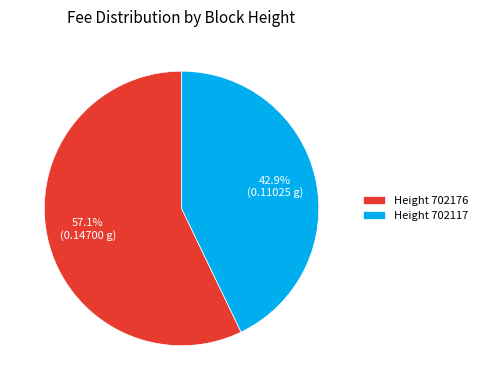

Rank the categories by value from lowest to highest.

Height 702117, Height 702176